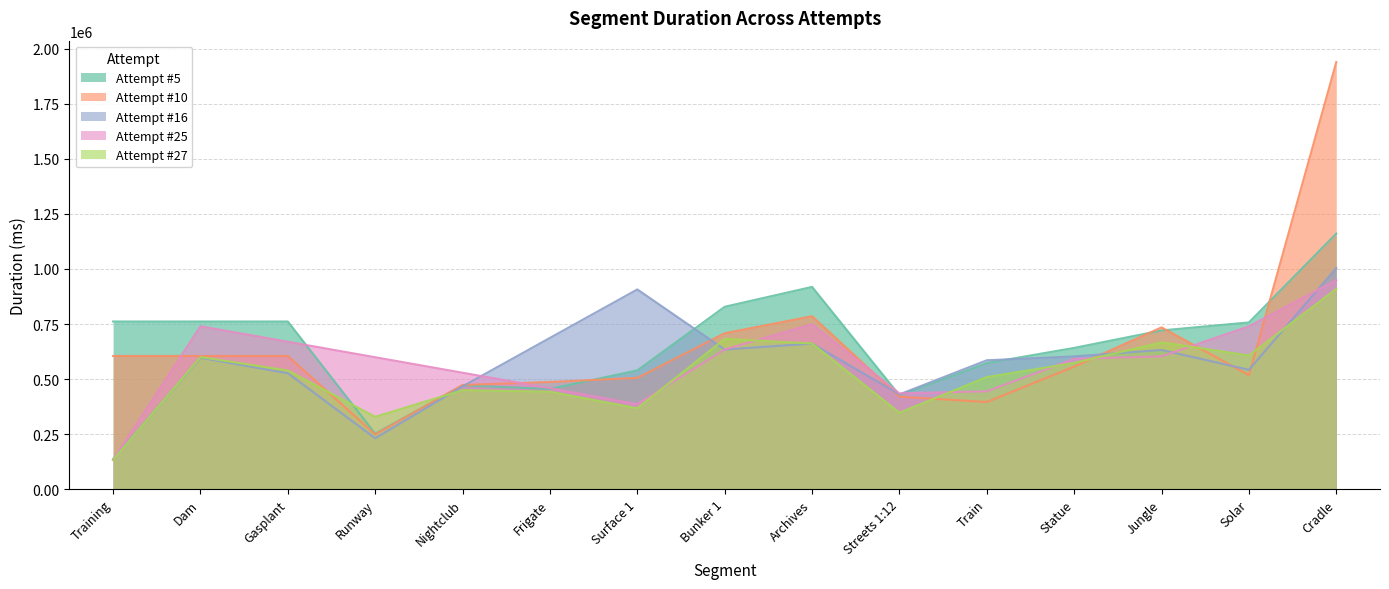

At which label is Attempt #16 closest to 502117?

Gasplant